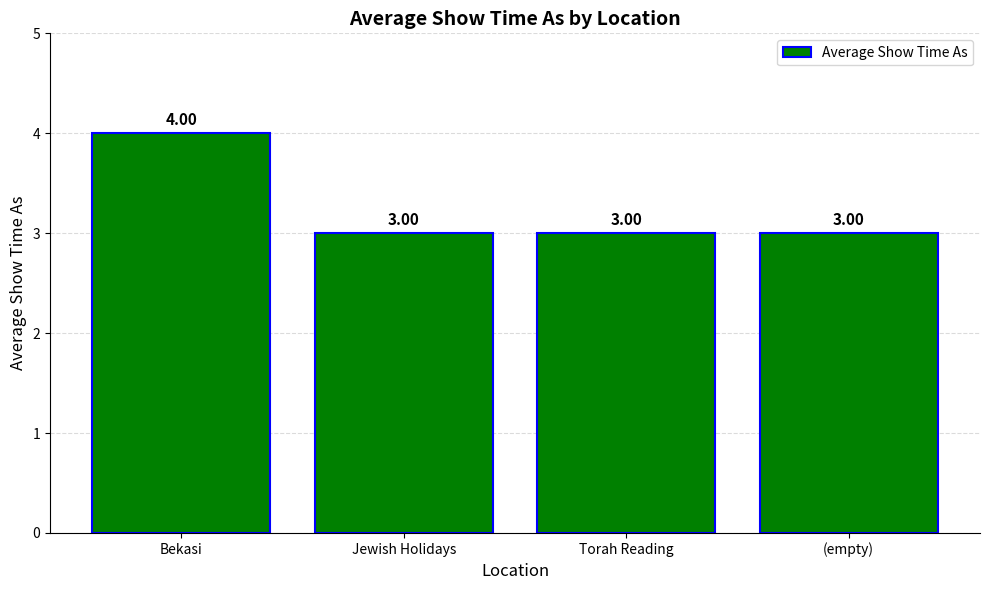

How many values are between 3 and 4?

4